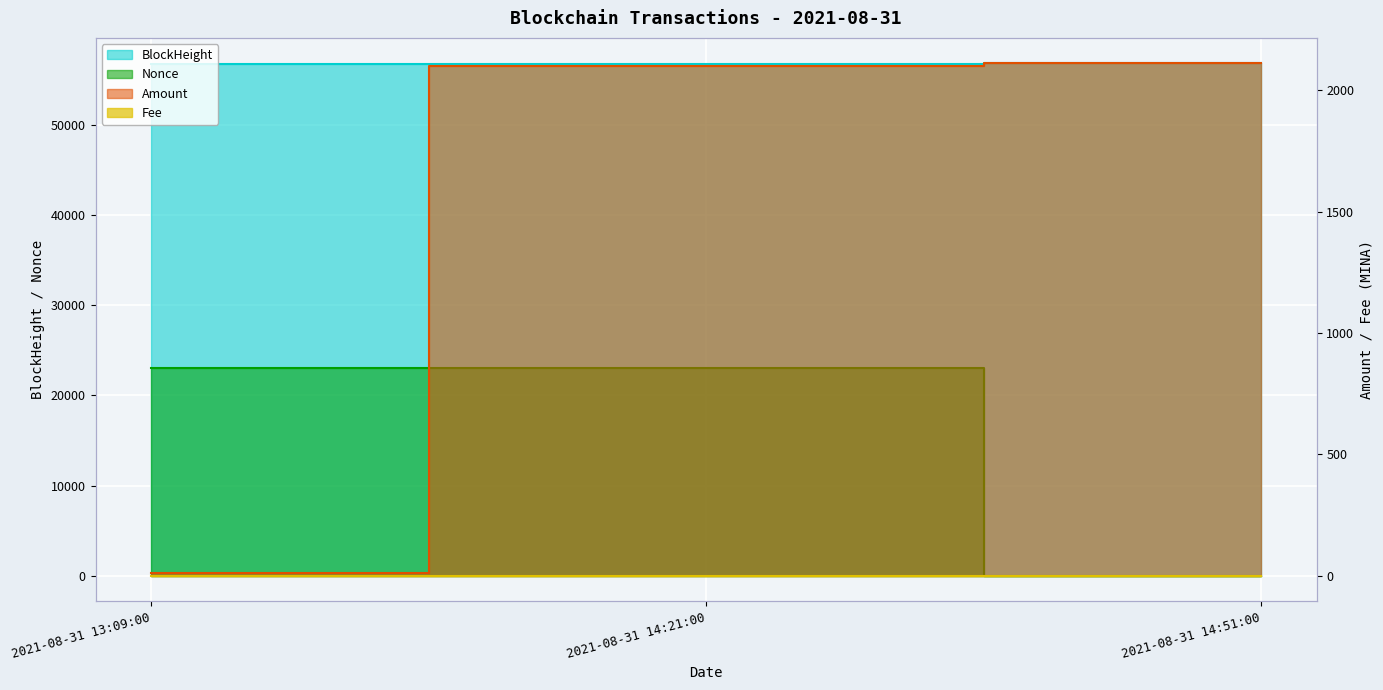

At which category is the sum across all series the highest?

2021-08-31 14:21:00